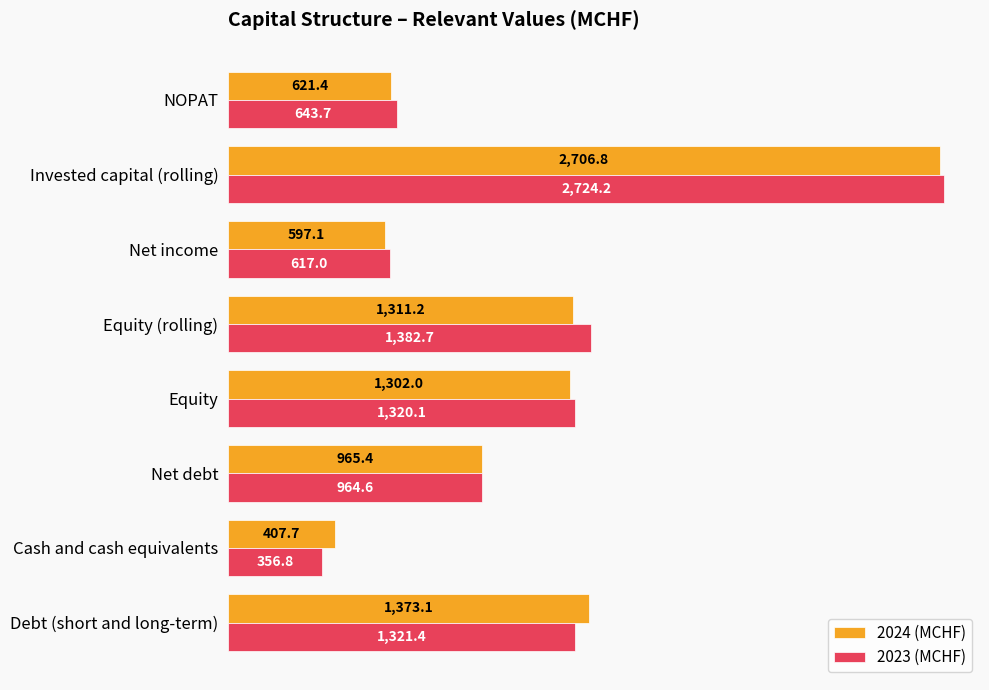

The value of 2024 (MCHF) at Net income is 871.2. True or false?

False